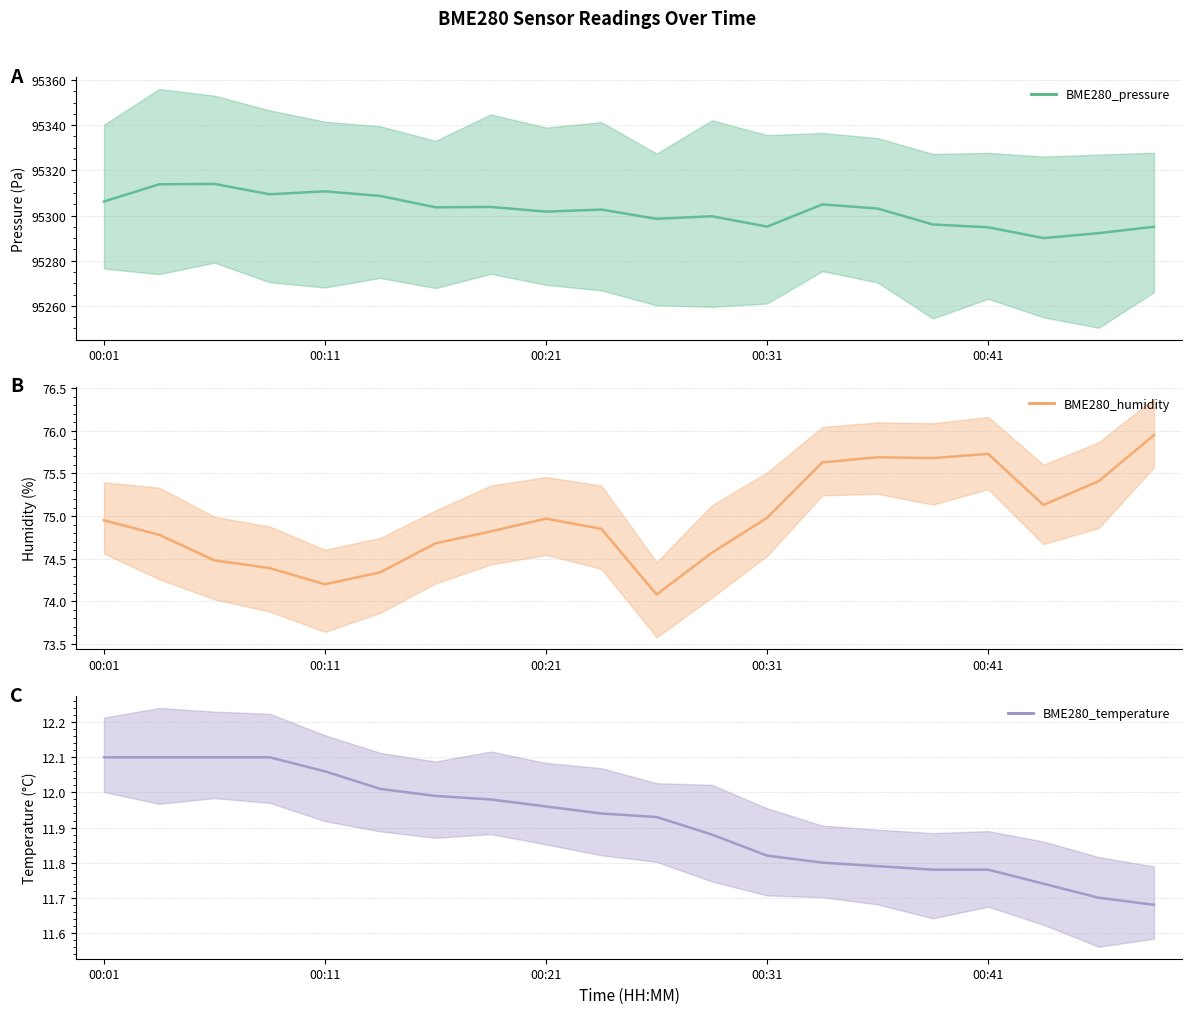

Is this an area chart (filled region under the line)?

No